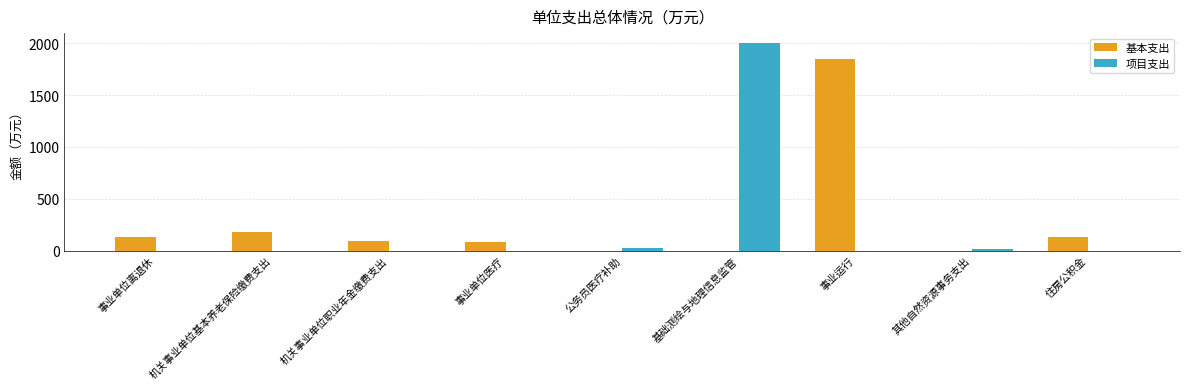

Where does the 基本支出 series first go above 88?

事业单位离退休